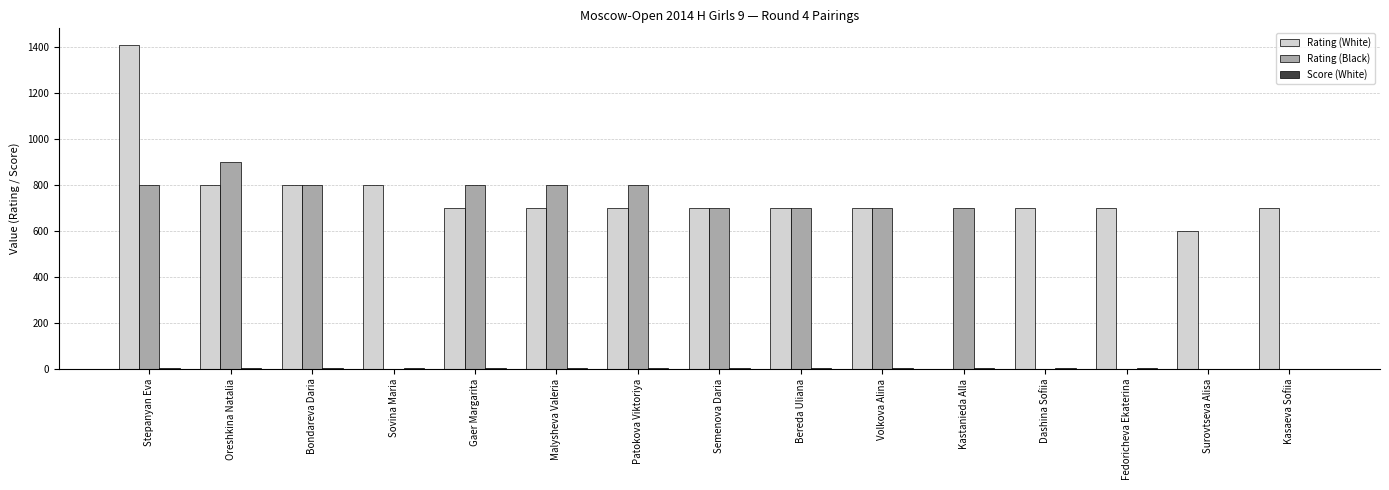

Which series has the largest total across all categories?

Rating (White)